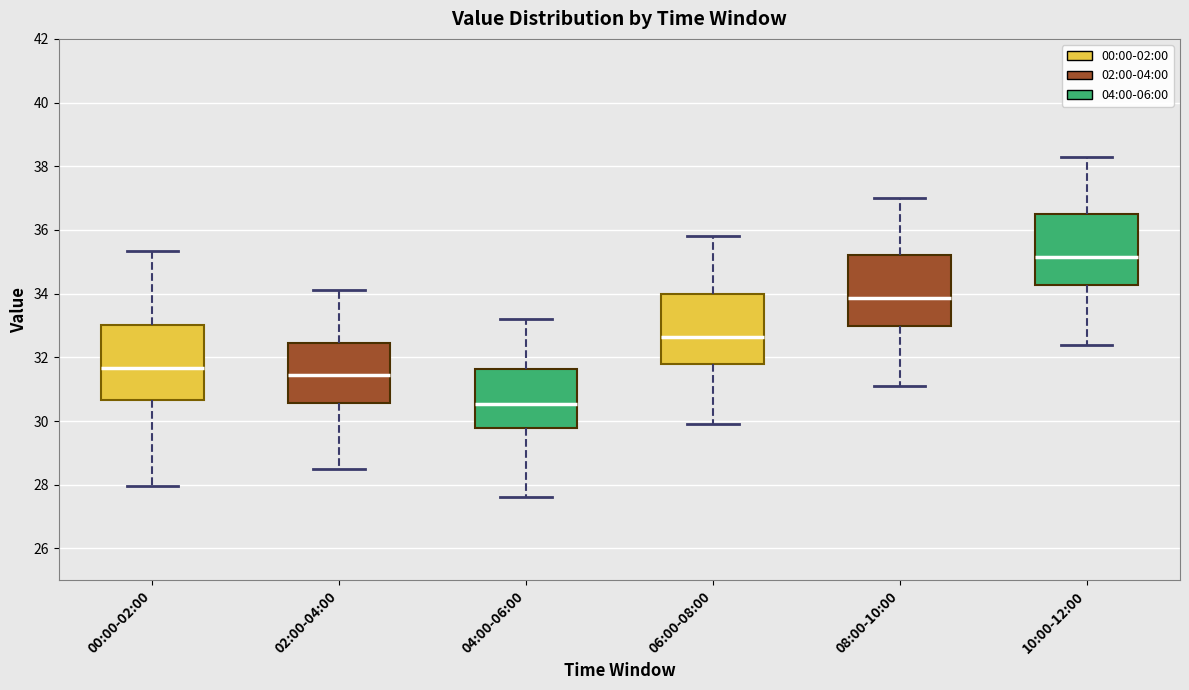

Reading left to right, read every box against the y-axis: the position of its median line, the range the box covers, and the ends of its whiskers. The values are not printed on the chart, so give them approximately, as read against the axis.

00:00-02:00: median 31.6, box 30.6 to 33.0, whiskers 28.0 to 35.4
02:00-04:00: median 31.4, box 30.6 to 32.4, whiskers 28.6 to 34.2
04:00-06:00: median 30.6, box 29.8 to 31.6, whiskers 27.6 to 33.2
06:00-08:00: median 32.6, box 31.8 to 34.0, whiskers 30.0 to 35.8
08:00-10:00: median 33.8, box 33.0 to 35.2, whiskers 31.2 to 37.0
10:00-12:00: median 35.2, box 34.2 to 36.6, whiskers 32.4 to 38.4